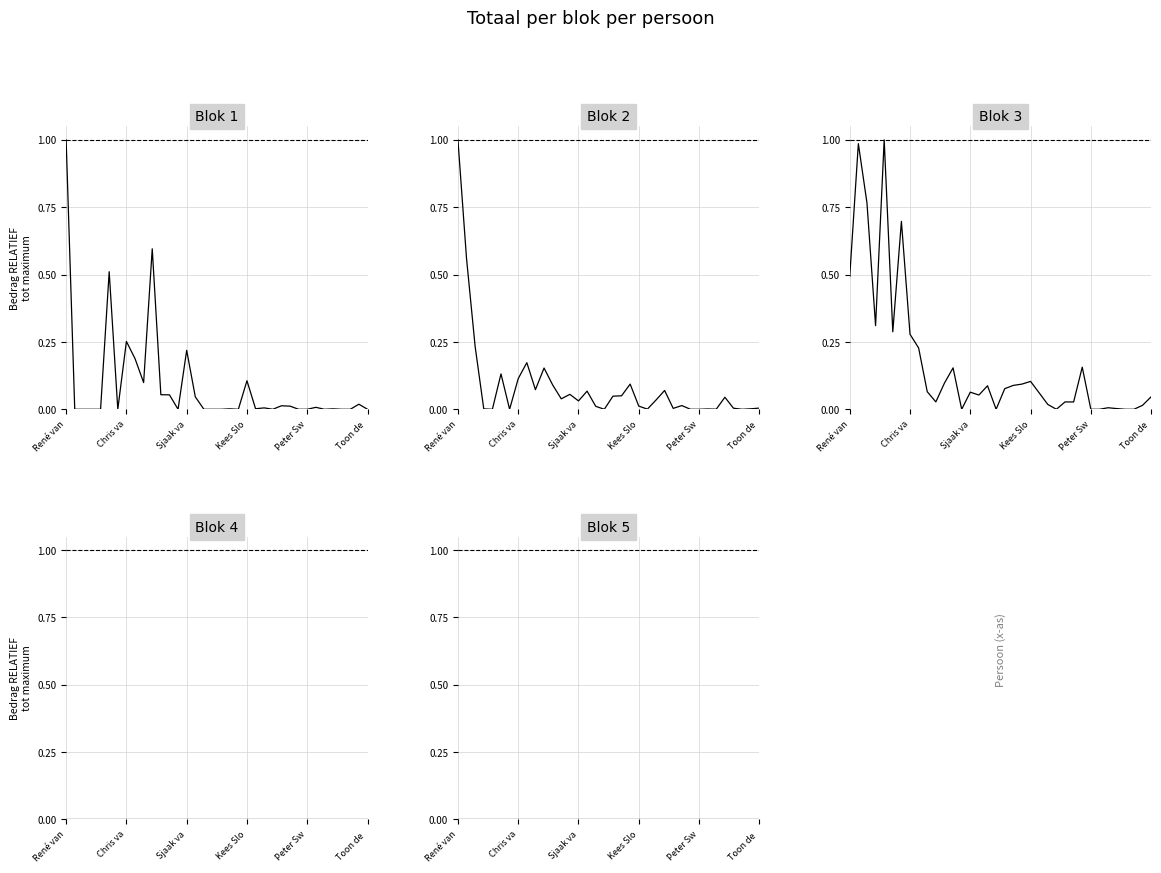

How many data points in Blok 3 are above 0?

29